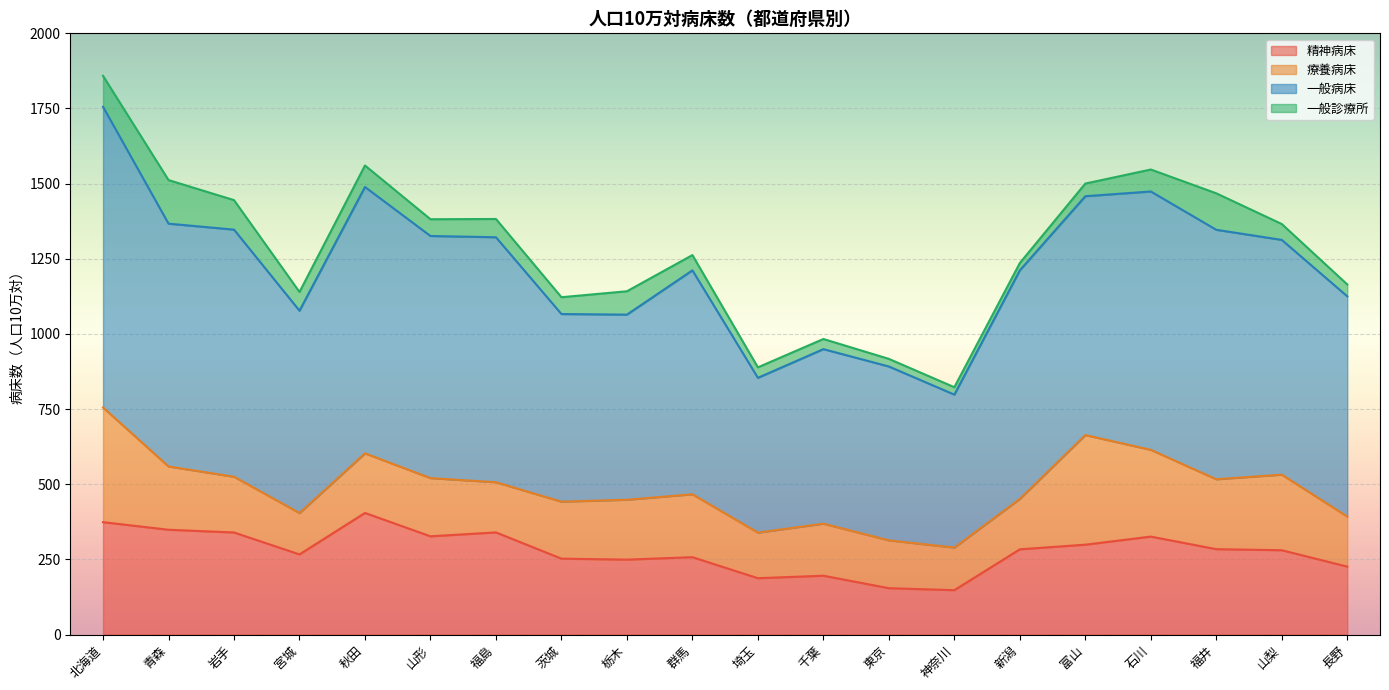

Reading left to right, list all the values displayed in this chart.

精神病床: 北海道=373.9	青森=348.7	岩手=339.6	宮城=266.7	秋田=404.6	山形=326.9	福島=339.8	茨城=252.6	栃木=249.3	群馬=257.5	埼玉=187.5	千葉=195.8	東京=154.3	神奈川=147.7	新潟=283.6	富山=299.0	石川=325.9	福井=284.1	山梨=280.6	長野=226.1
療養病床: 北海道=381.3	青森=210.5	岩手=185.4	宮城=137.5	秋田=198.2	山形=193.6	福島=166.9	茨城=189.5	栃木=199.2	群馬=209.2	埼玉=151.6	千葉=173.1	東京=159.1	神奈川=141.7	新潟=167.8	富山=364.7	石川=288.6	福井=232.5	山梨=251.4	長野=166.4
一般病床: 北海道=1000.5	青森=807.7	岩手=822.1	宮城=673.1	秋田=886.1	山形=805.4	福島=815.0	茨城=624.2	栃木=615.8	群馬=744.9	埼玉=515.0	千葉=580.6	東京=578.4	神奈川=508.8	新潟=760.3	富山=794.5	石川=859.5	福井=829.9	山梨=780.9	長野=732.7
一般診療所: 北海道=102.9	青森=145.0	岩手=98.1	宮城=62.3	秋田=71.5	山形=55.7	福島=60.7	茨城=55.9	栃木=77.7	群馬=50.7	埼玉=34.8	千葉=33.7	東京=25.3	神奈川=24.6	新潟=24.2	富山=42.1	石川=73.0	福井=121.3	山梨=52.8	長野=39.5